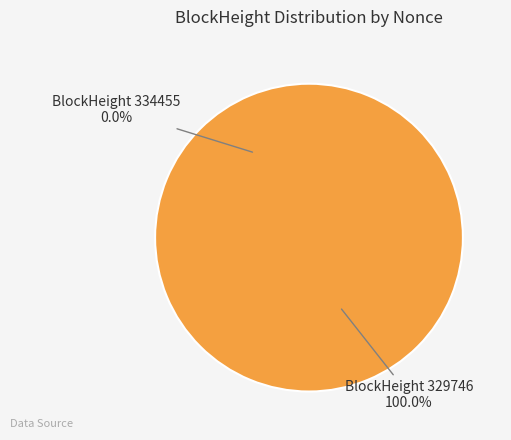

Does any single category account for the majority?

Yes